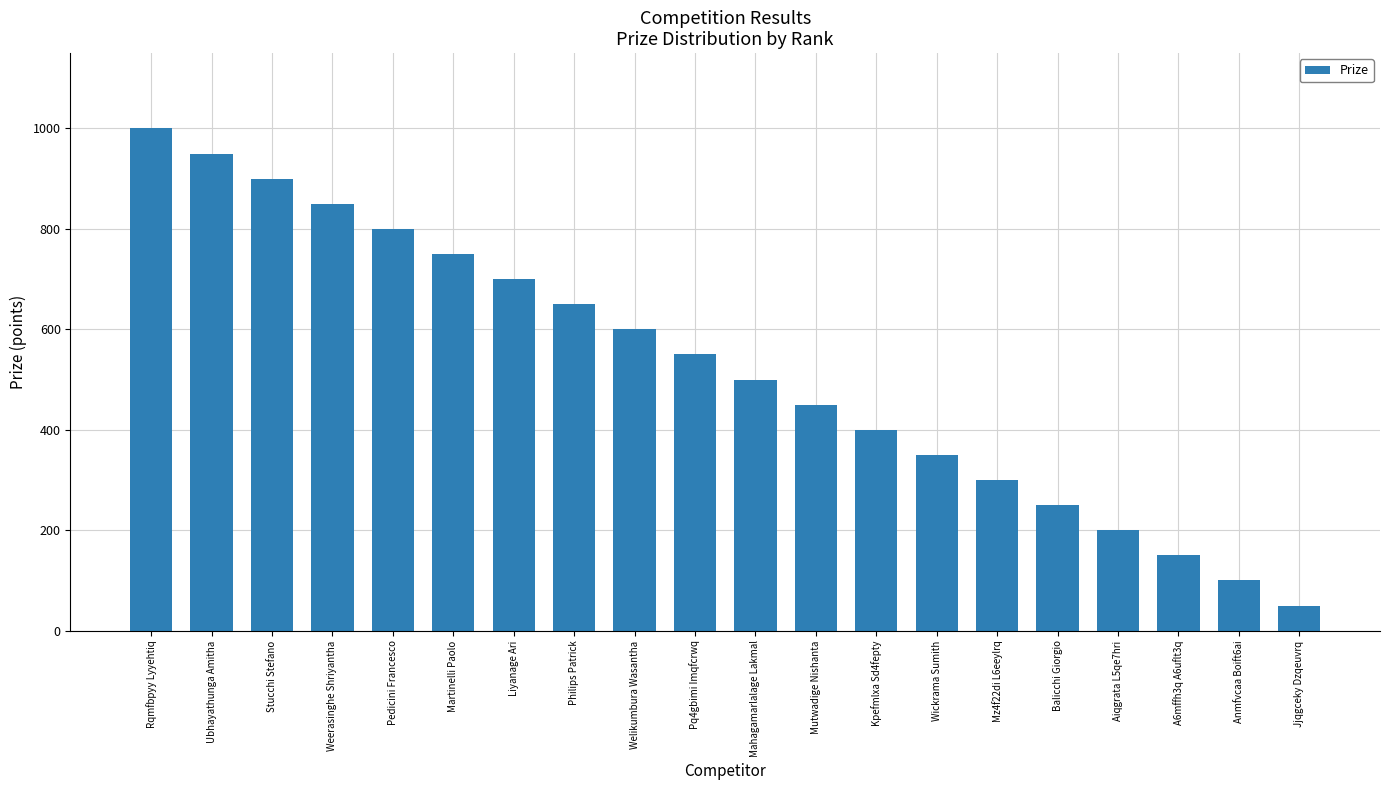

Which category has the highest value across all series?

Rqmfbpyy Lyyehtiq